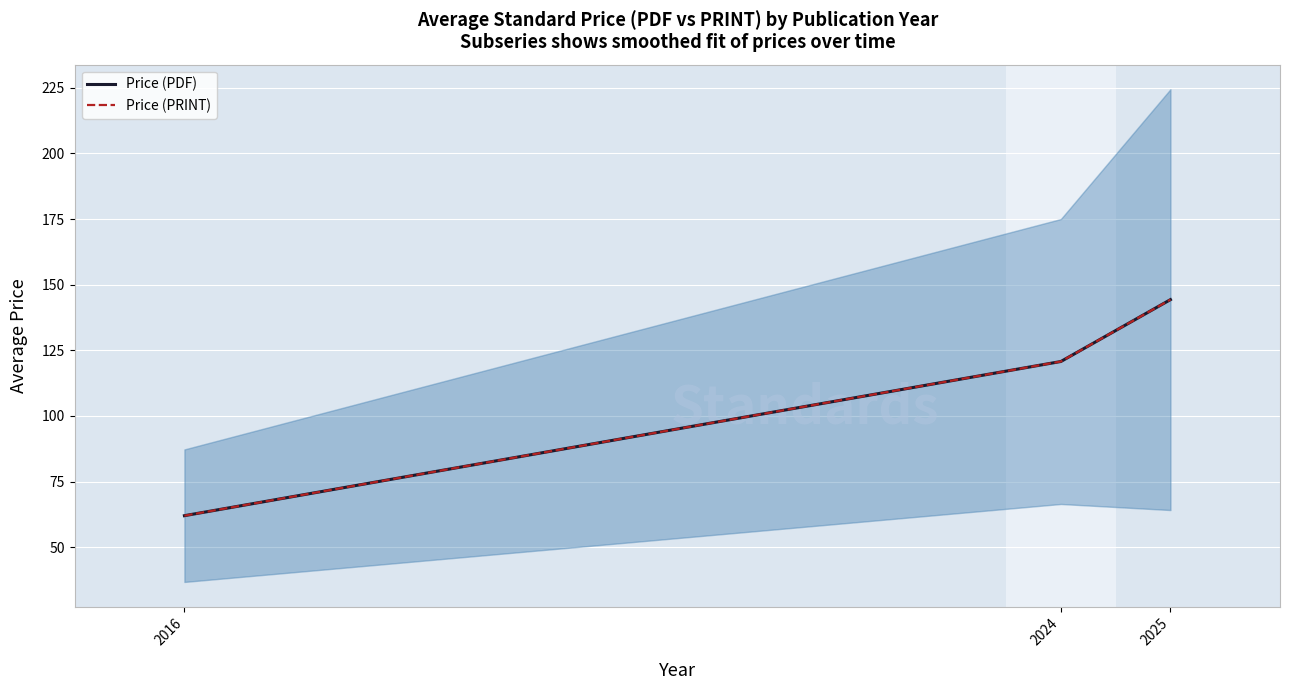

What is the sum of the Price (PDF) values at 2025 and 2024?

265.0